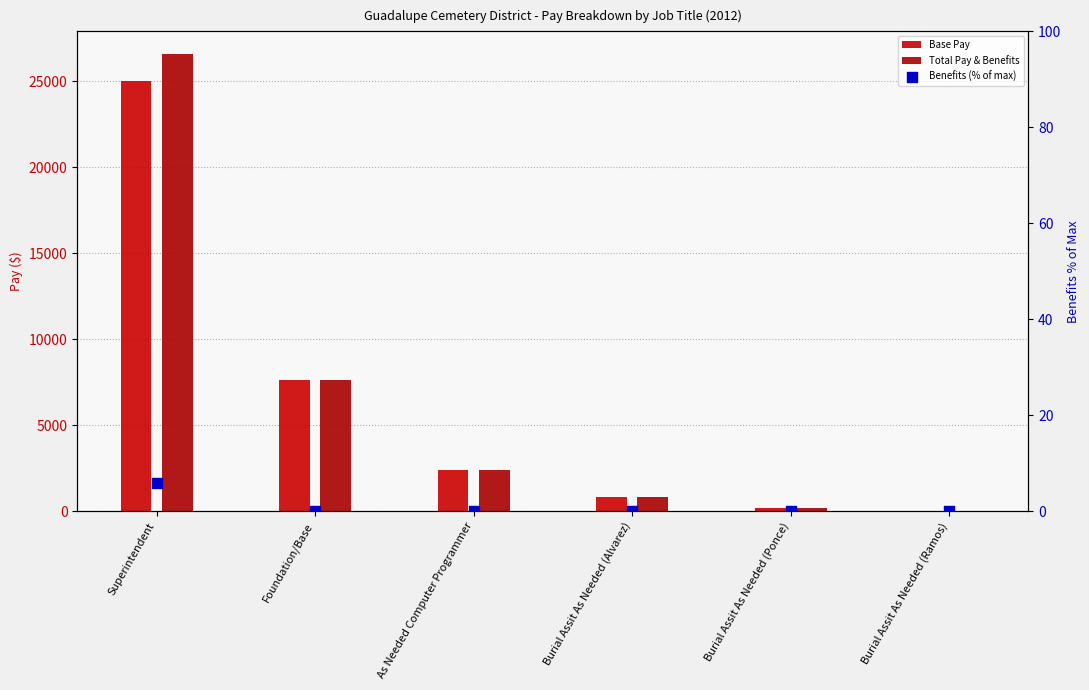

What are all the series names shown in the legend?

Base Pay, Total Pay & Benefits, Benefits (% of max)